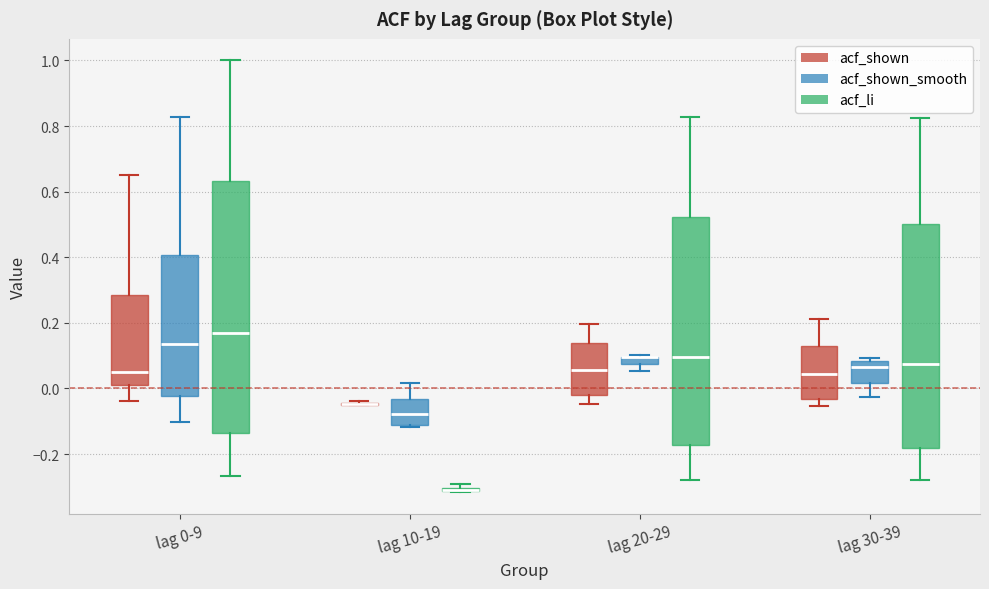

Where is the upper edge of the box for lag 10-19 (acf_li) on the y-axis? The values are not printed on the chart, so give them approximately, as read against the axis.

-0.30